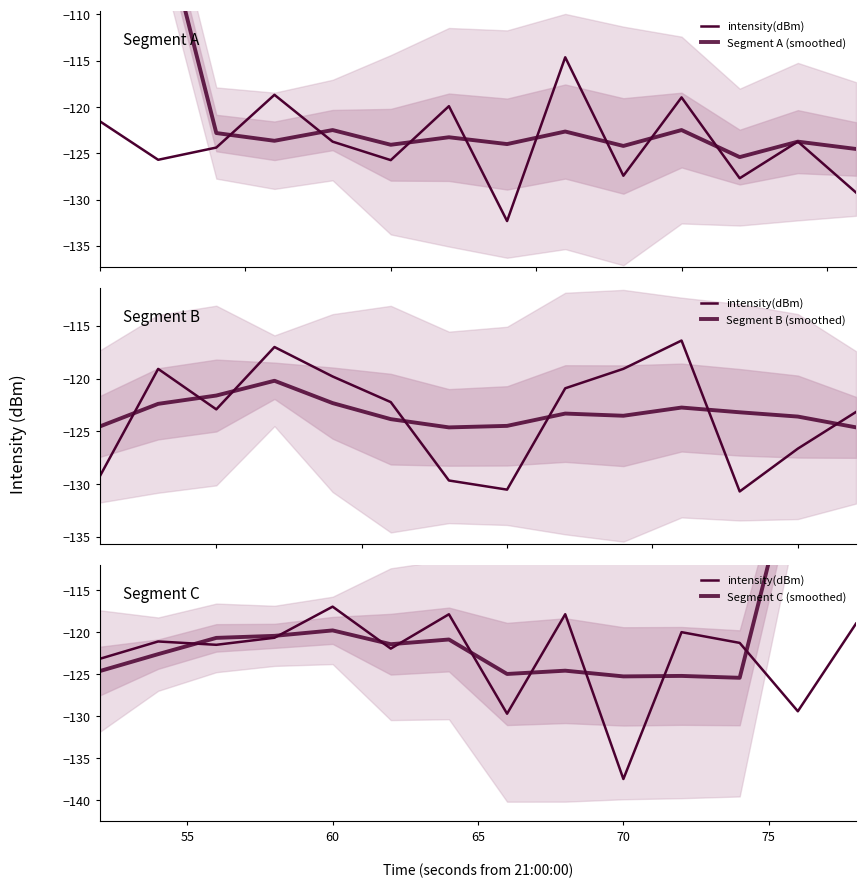

What is the greatest value displayed?

-73.9